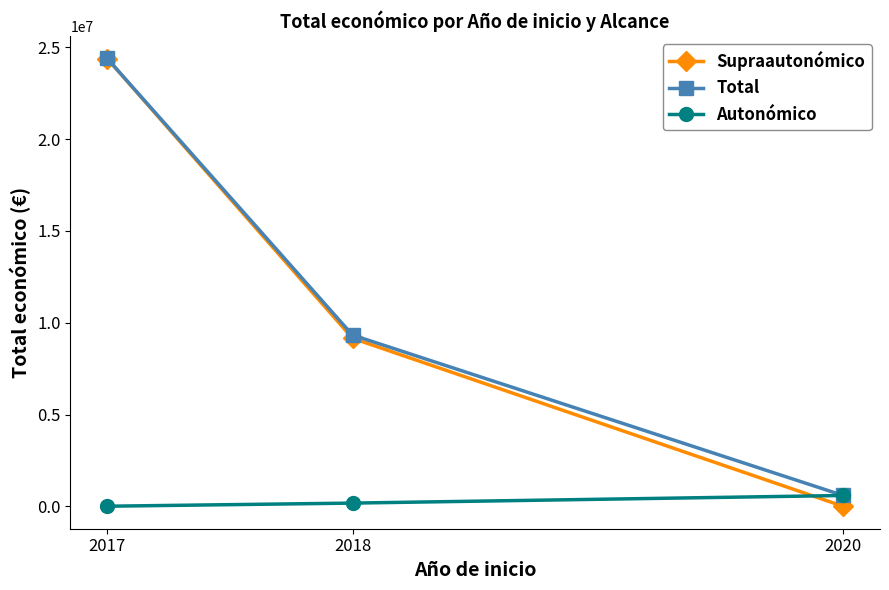

Which series has the widest spread of values?

Supraautonómico